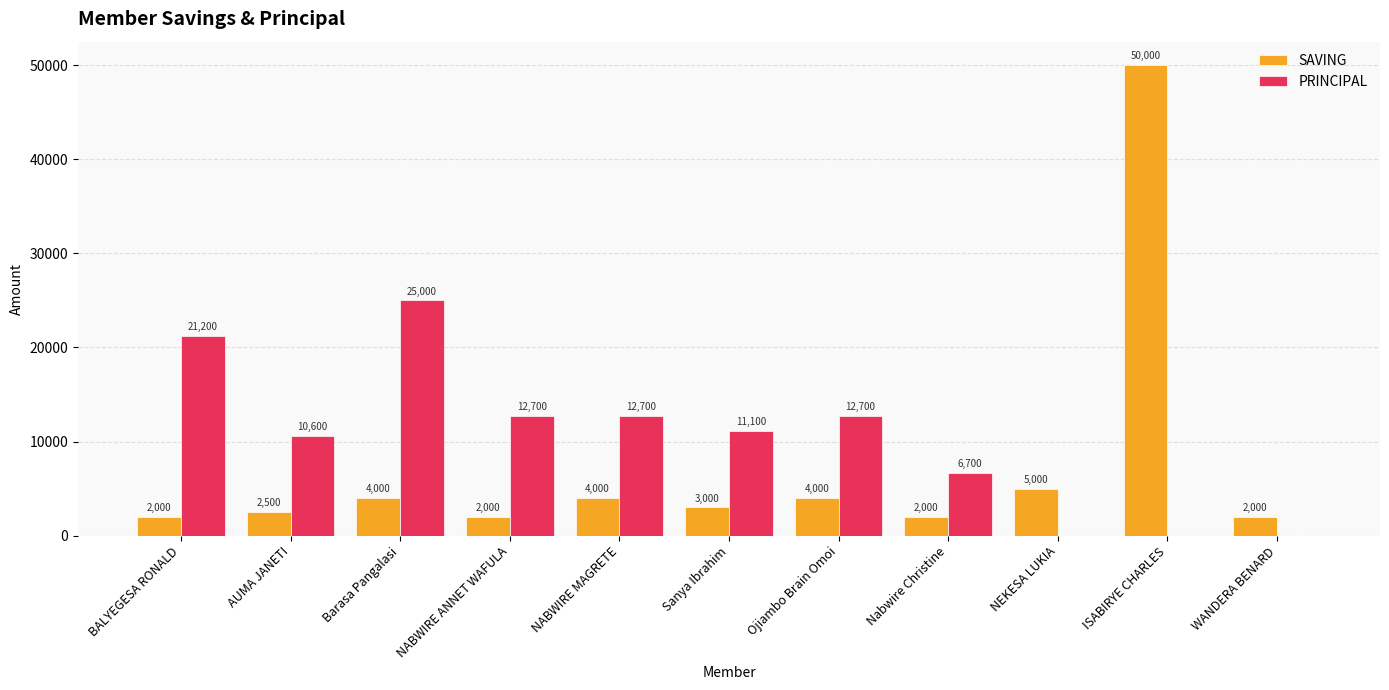

At which category is the sum across all series the highest?

ISABIRYE CHARLES